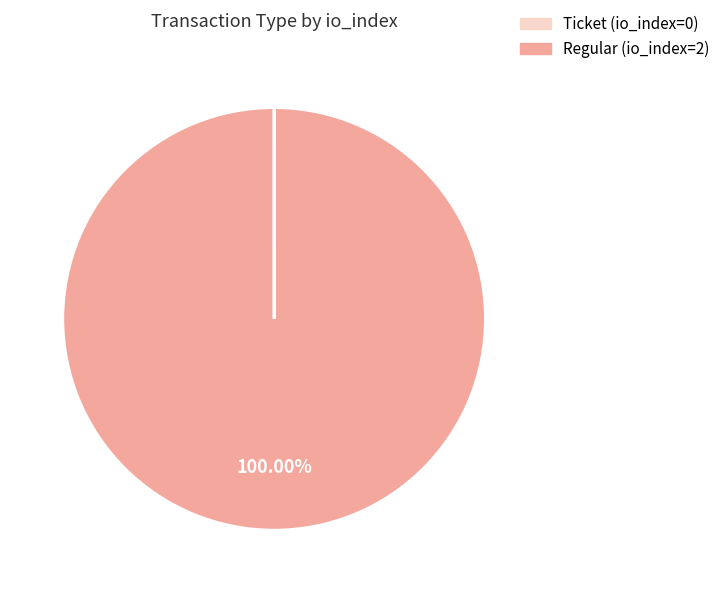

To the nearest percent, what is the average slice percentage?

50%